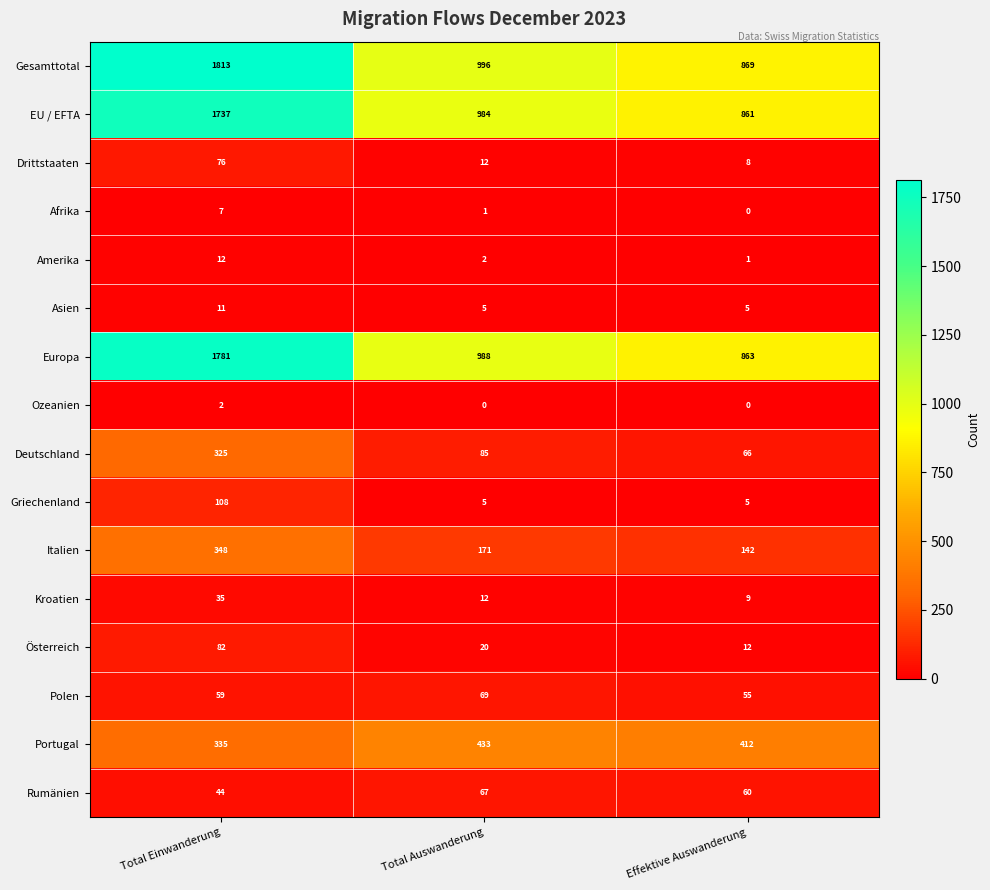

At which category does the chart reach its peak across all series?

Total Einwanderung